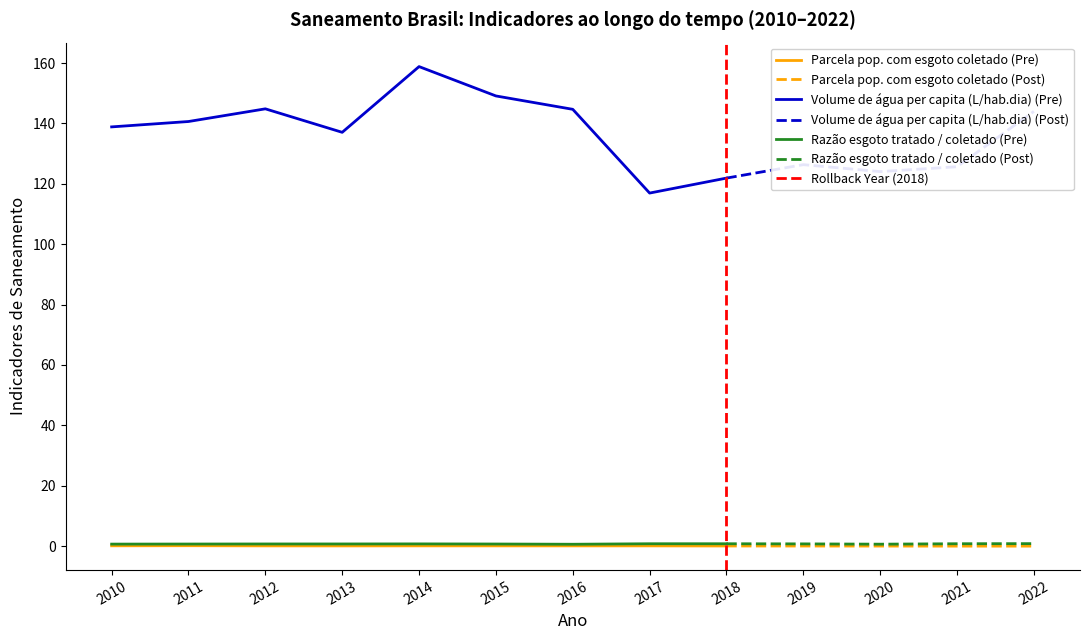

Is this an area chart (filled region under the line)?

No